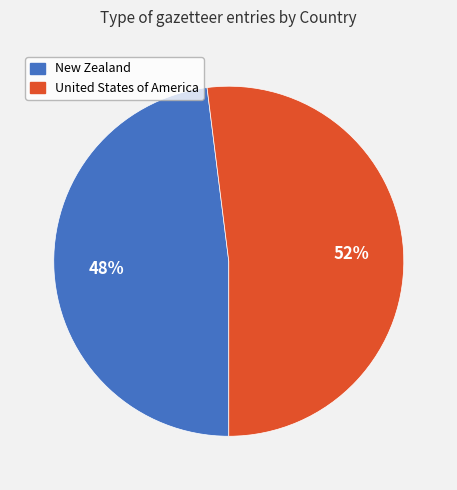

The New Zealand slice represents 48% of the pie. True or false?

True